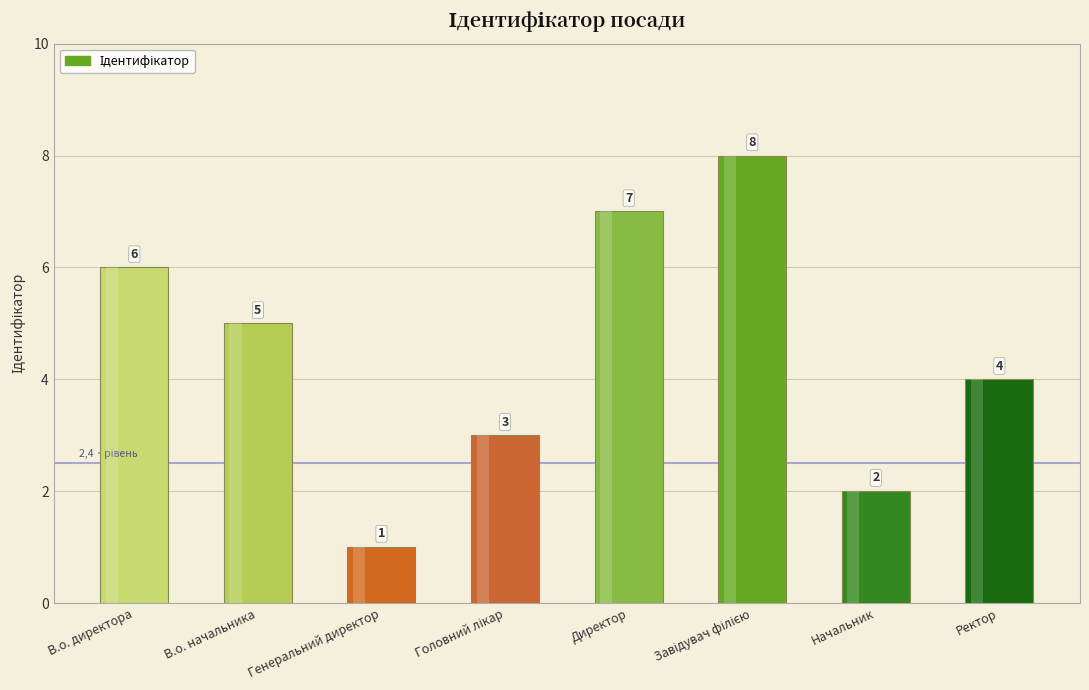

Which has a higher value, Генеральний директор or Директор?

Директор